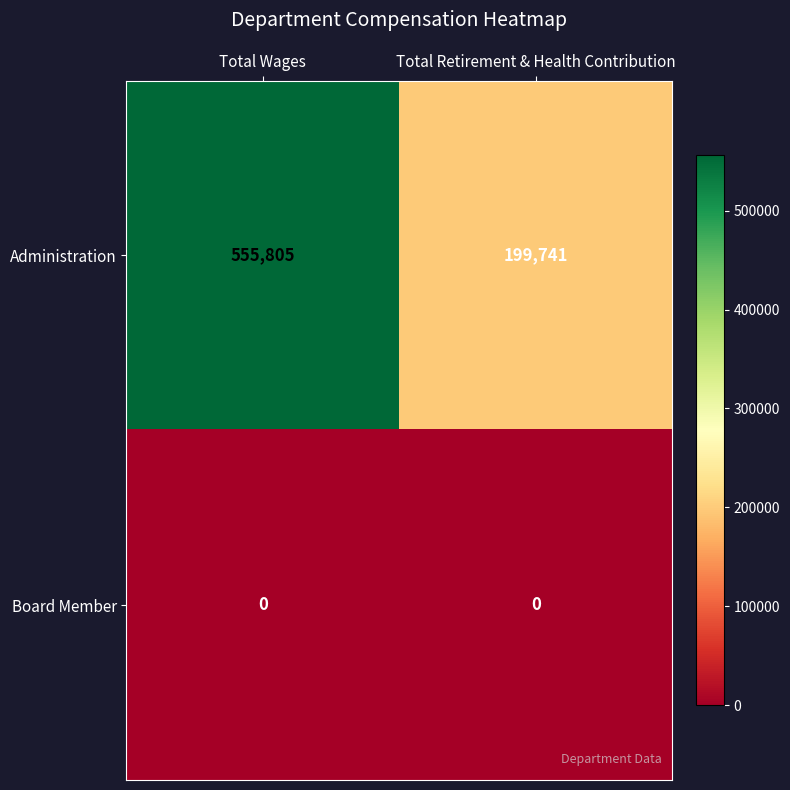

Reading left to right, extract all data points from this chart.

Administration: Total Wages=555805	Total Retirement & Health Contribution=199741
Board Member: Total Wages=0	Total Retirement & Health Contribution=0